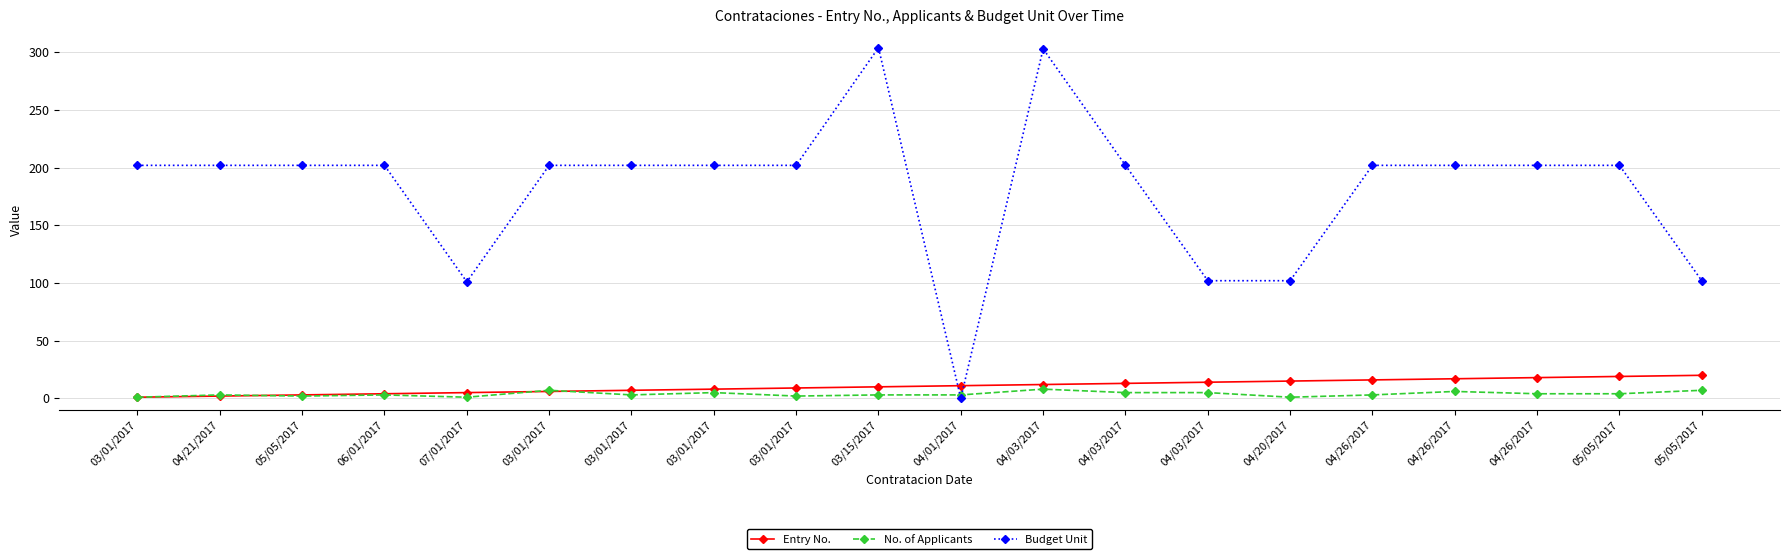

How many distinct data groups are displayed?

3